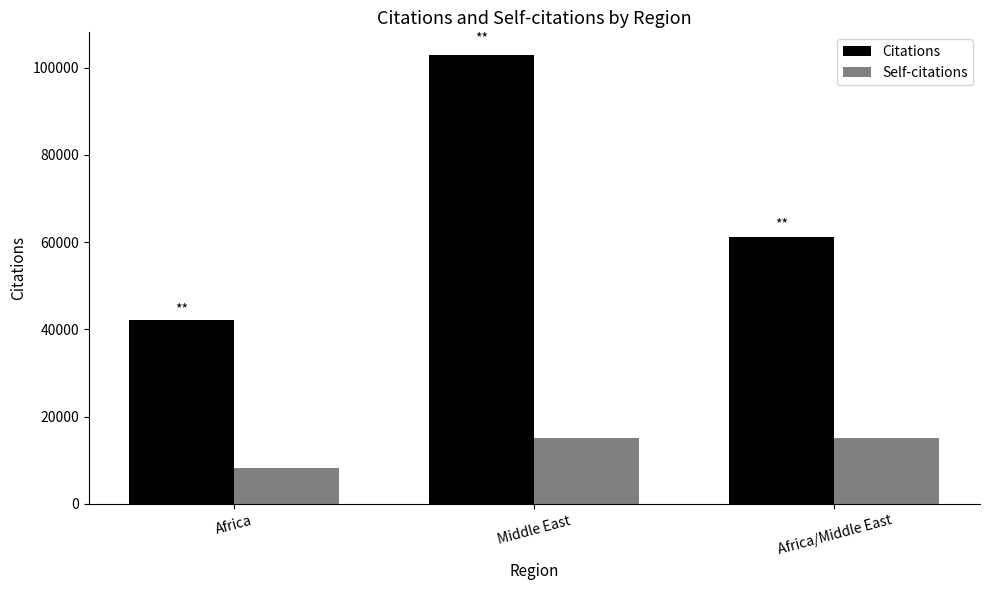

Where is Self-citations nearest to the value 11603?

Africa/Middle East